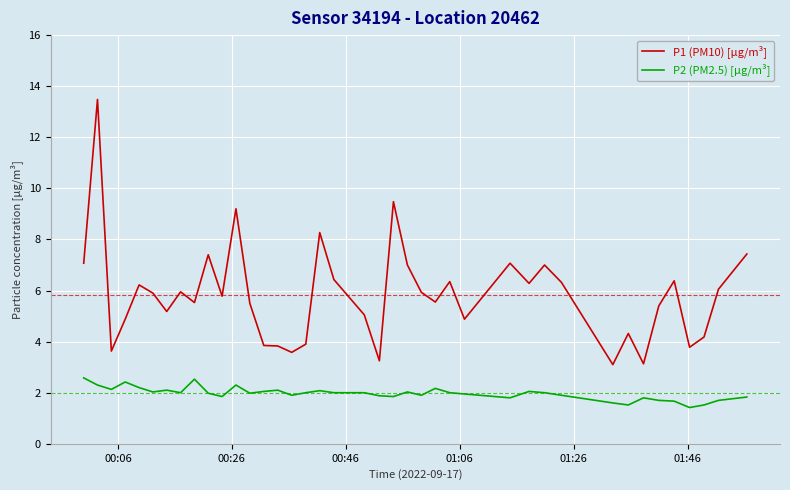

What is the greatest value displayed?

13.5